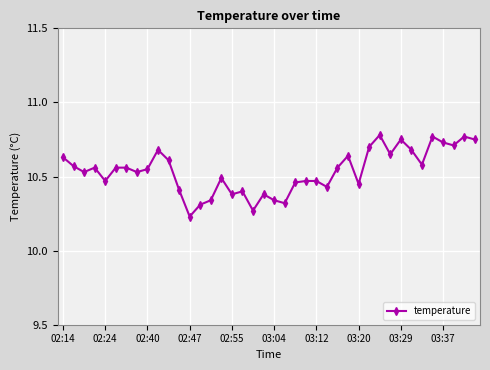

True or false: the data has more than 2 interior local peaks.

True